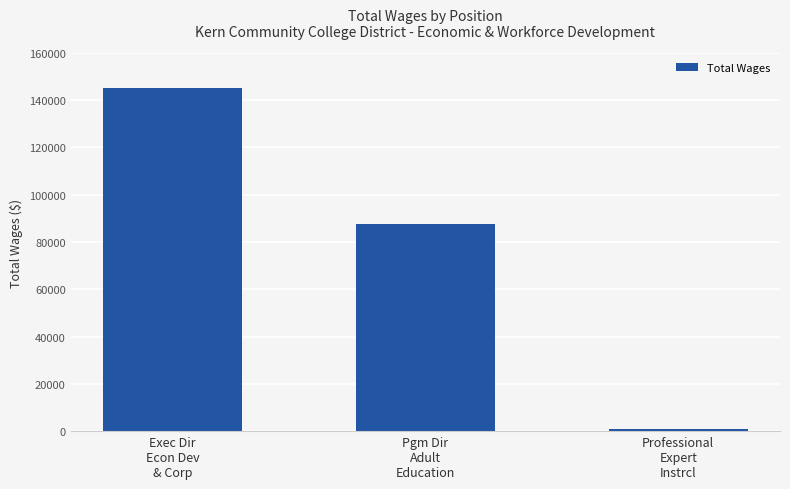

Rank the categories by value from highest to lowest.

Exec Dir
Econ Dev
& Corp, Pgm Dir
Adult
Education, Professional
Expert
Instrcl